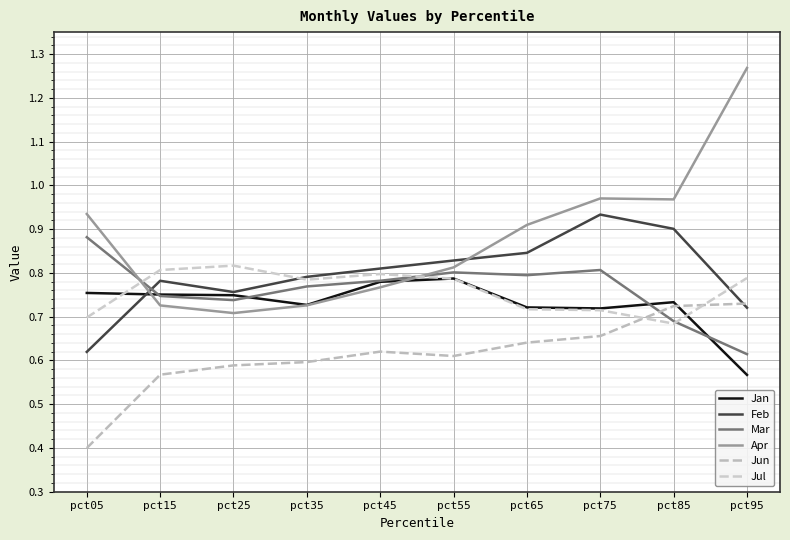

Which label corresponds to the largest value in the chart?

pct95